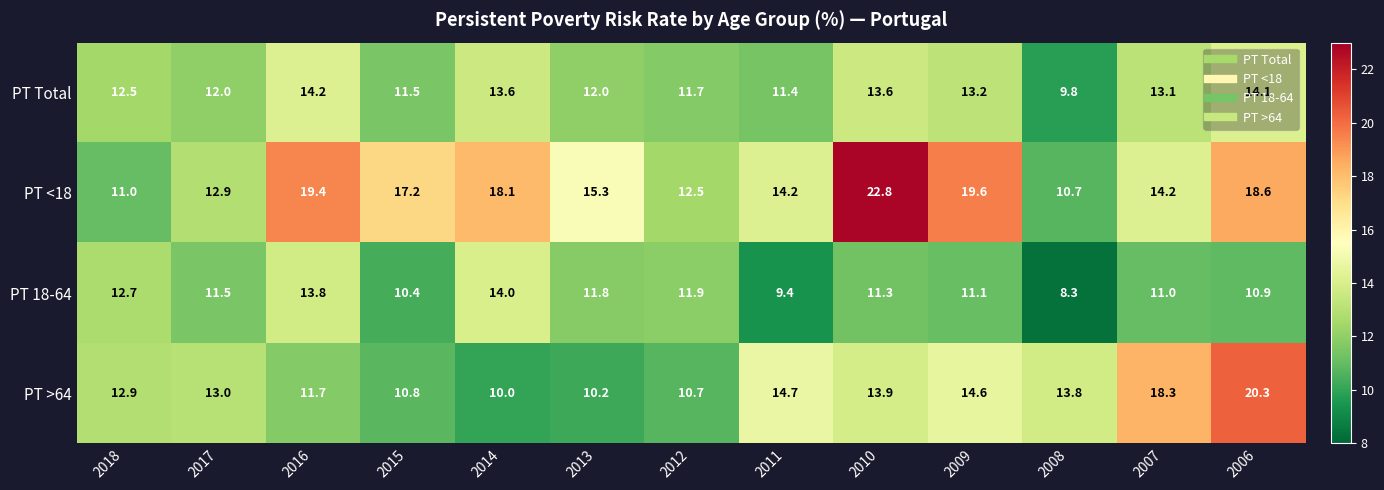

Where does the PT 18-64 series first go above 11?

2018